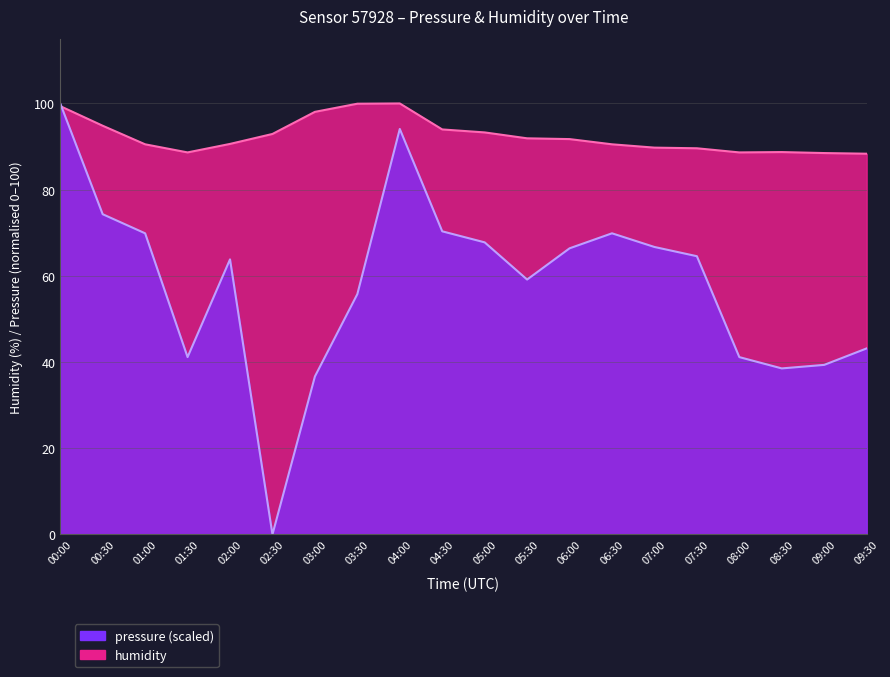

What is the highest value of the pressure series?

100.0